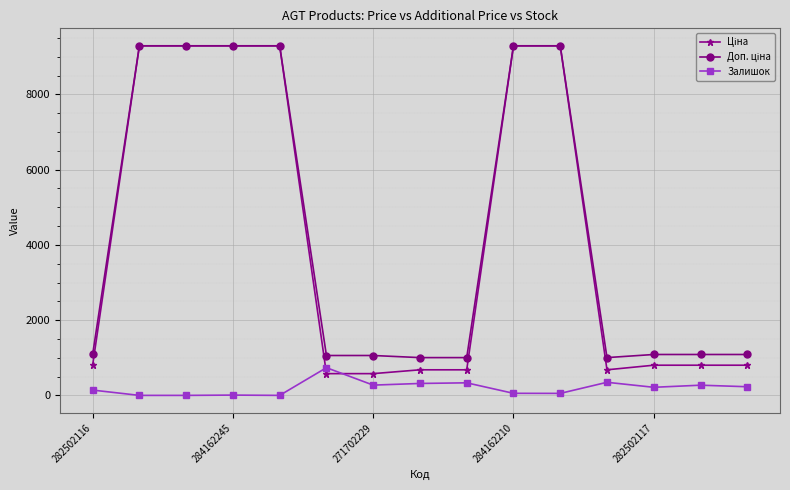

Which series has the largest total across all categories?

Доп. ціна